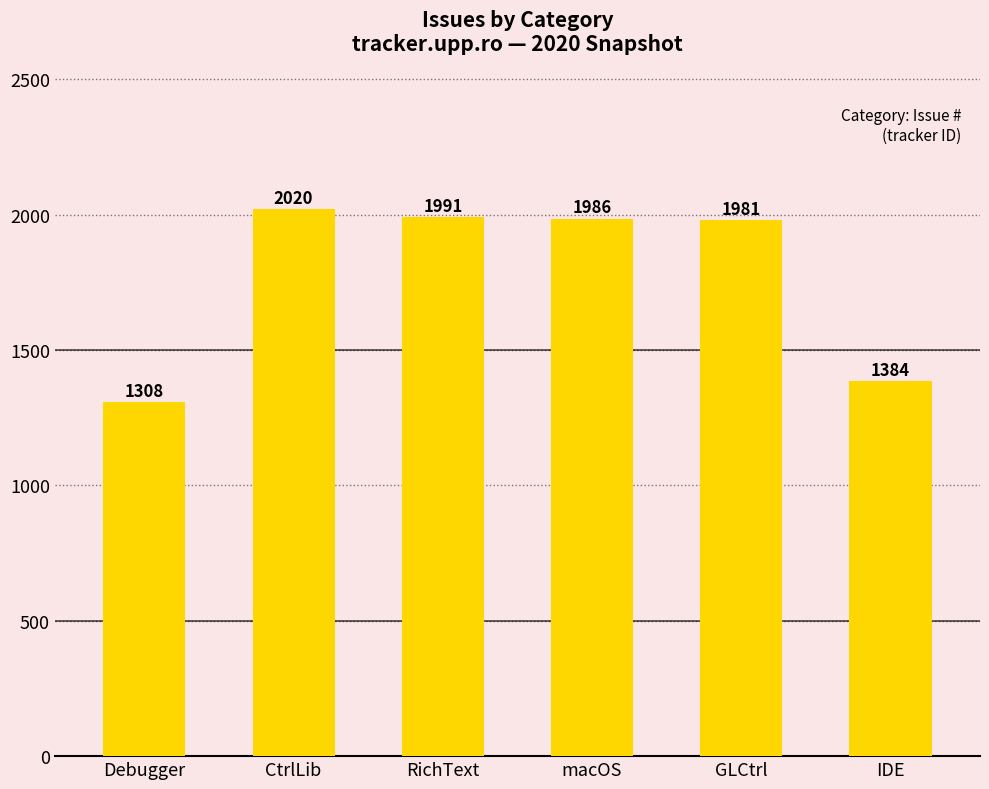

The value at Debugger is 1308. True or false?

True